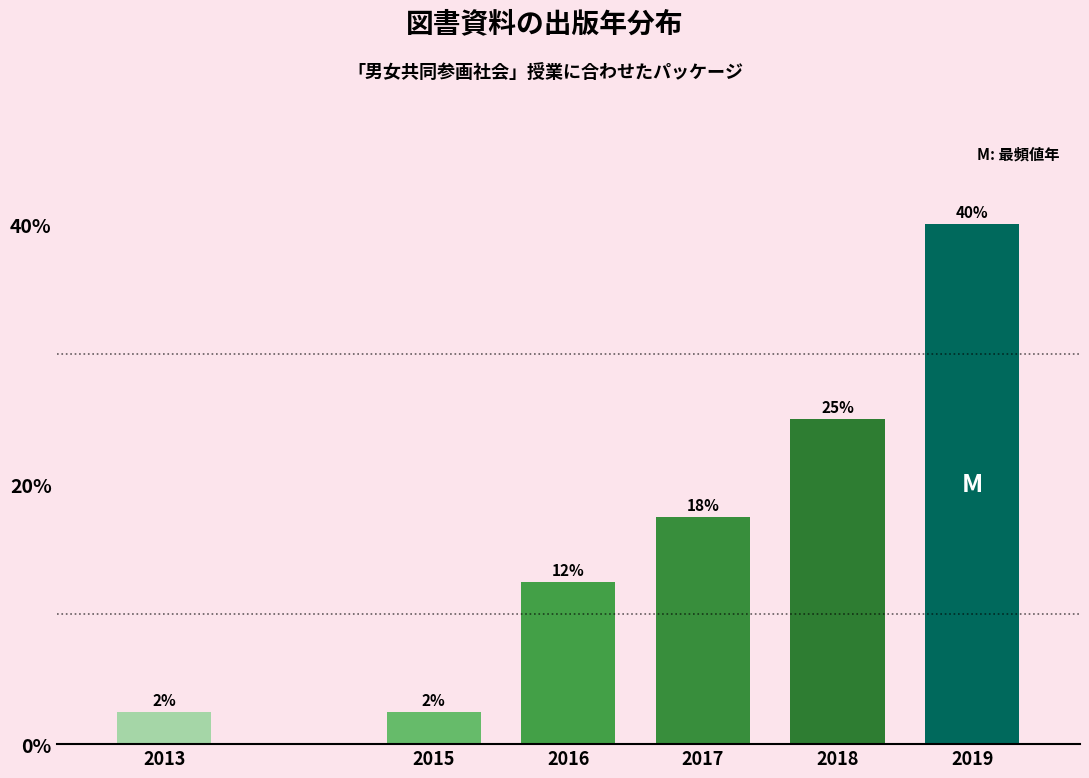

Does the chart contain any negative values?

No